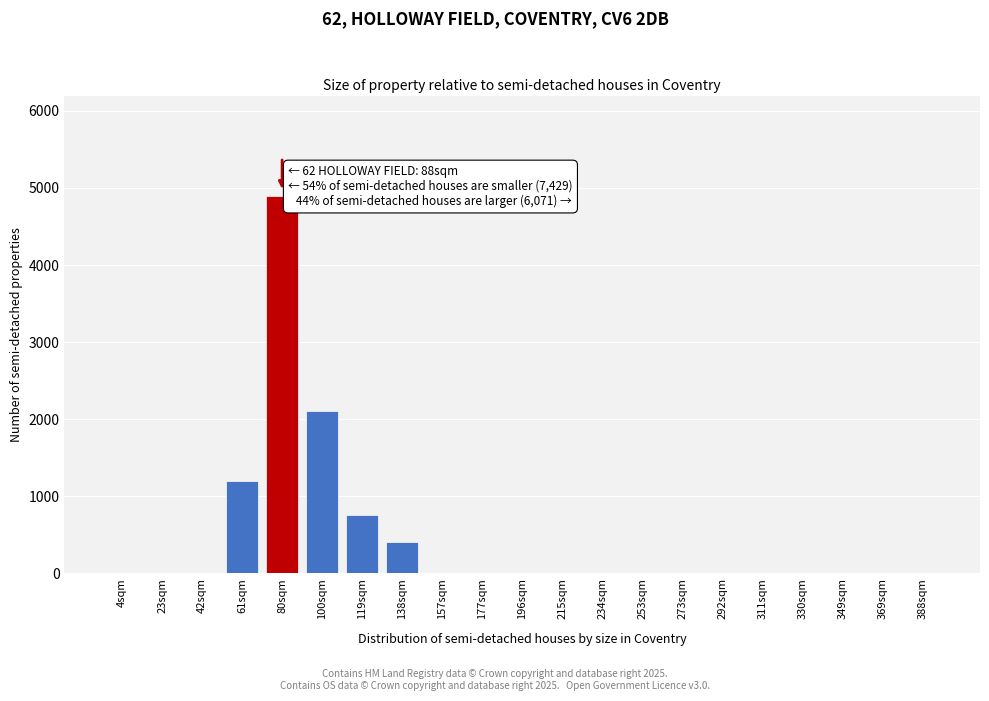

Reading left to right, what are all the values shown in this chart?

4sqm=0	23sqm=0	42sqm=0	61sqm=1200	80sqm=4900	100sqm=2100	119sqm=750	138sqm=400	157sqm=0	177sqm=0	196sqm=0	215sqm=0	234sqm=0	253sqm=0	273sqm=0	292sqm=0	311sqm=0	330sqm=0	349sqm=0	369sqm=0	388sqm=0